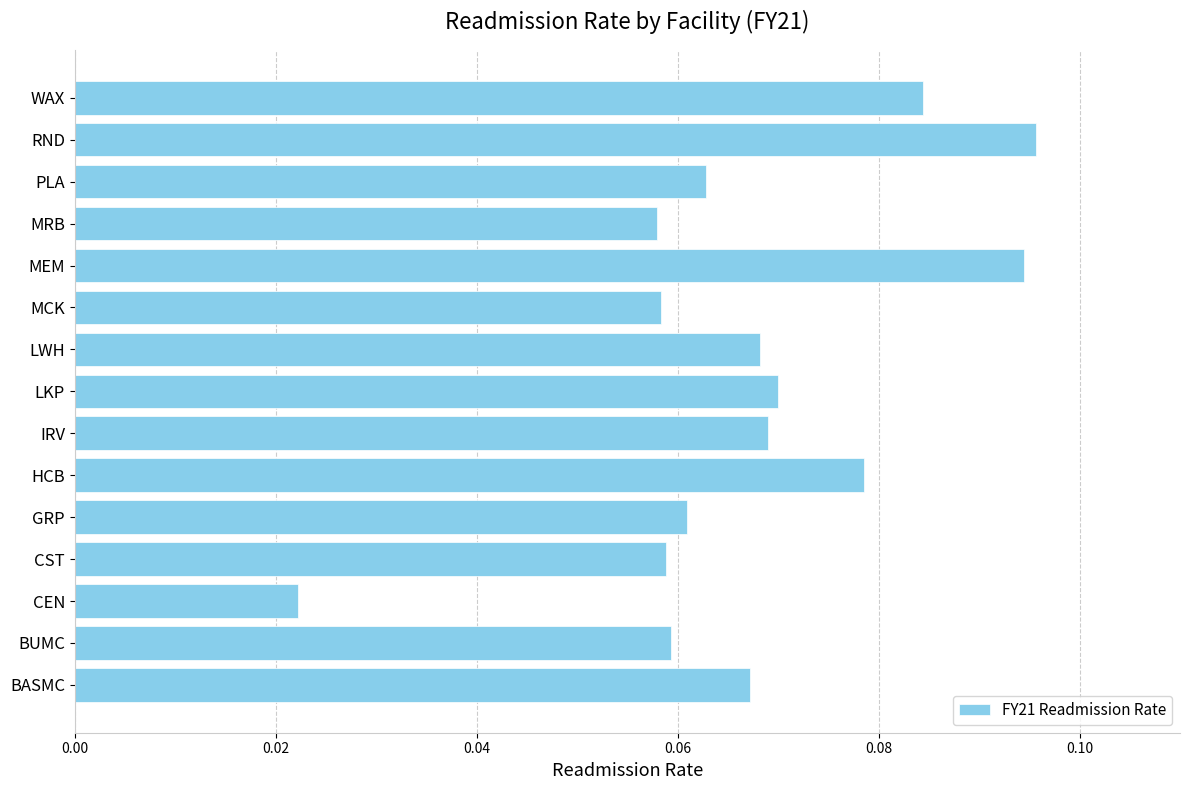

Which label corresponds to the largest value in the chart?

RND